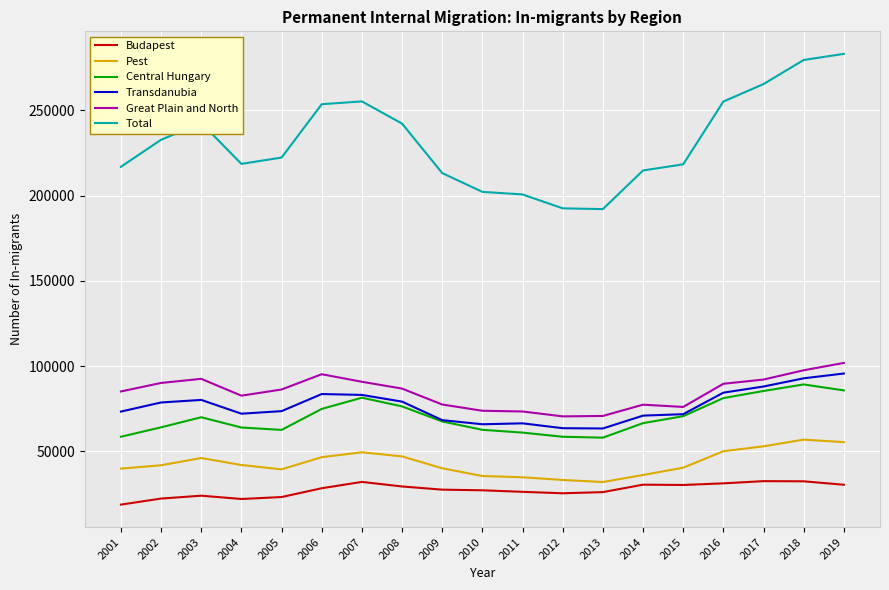

What is the approximate value of Budapest at 2004?

21997